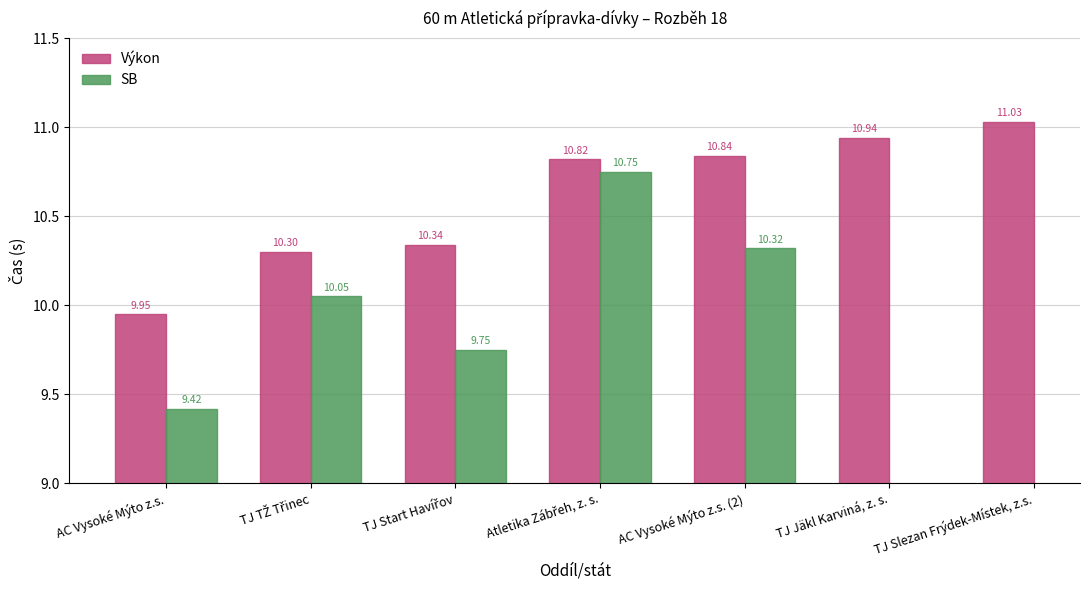

Is it true that SB equals 10.1 at TJ TŽ Třinec?

True